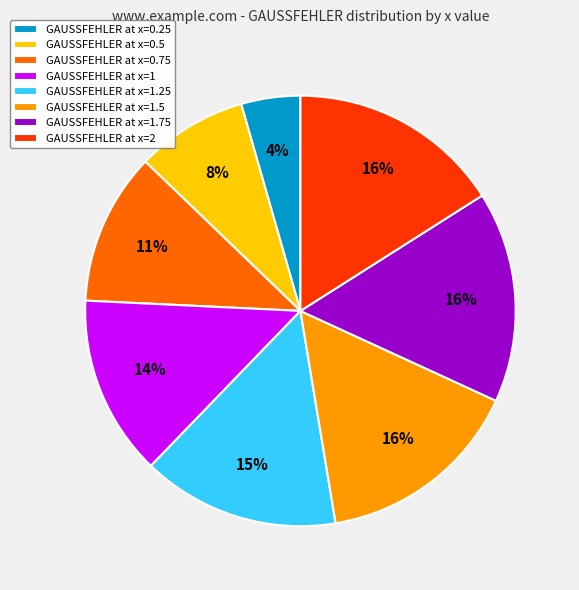

Is the sum of GAUSSFEHLER at x=1 and GAUSSFEHLER at x=1.5 greater than half?

No